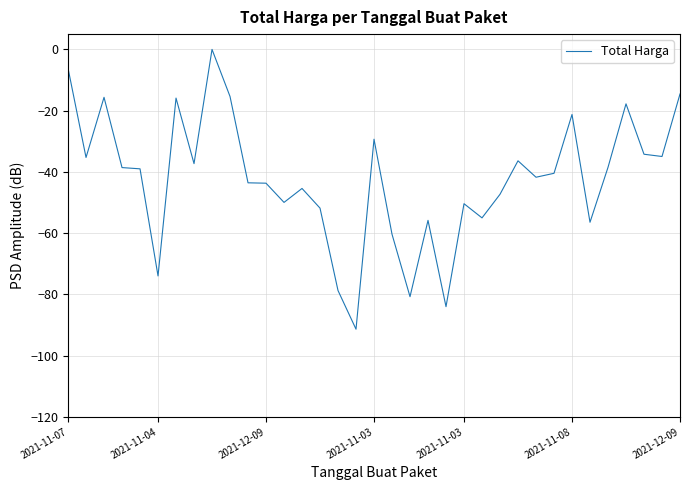

What is the difference between the maximum and minimum values?

91.4